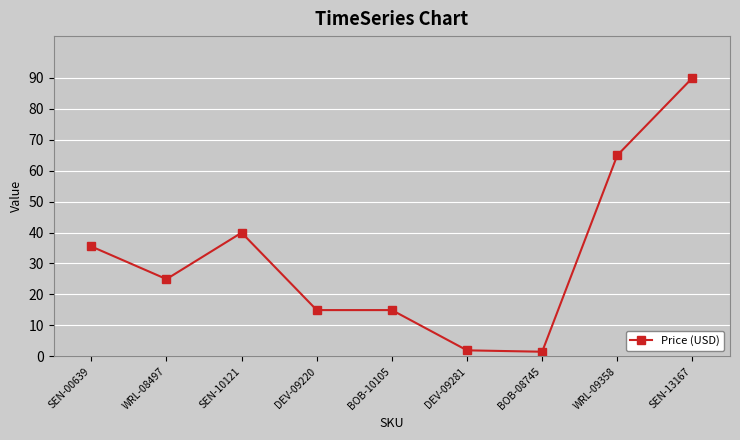

Which has a higher value, WRL-09358 or BOB-08745?

WRL-09358